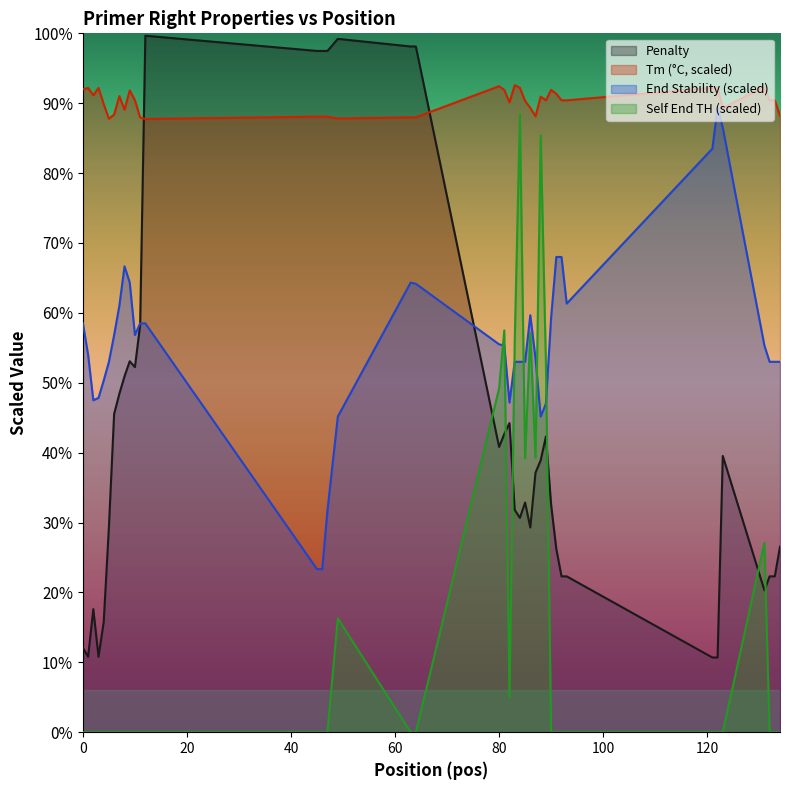

At which category is the sum across all series the highest?

84